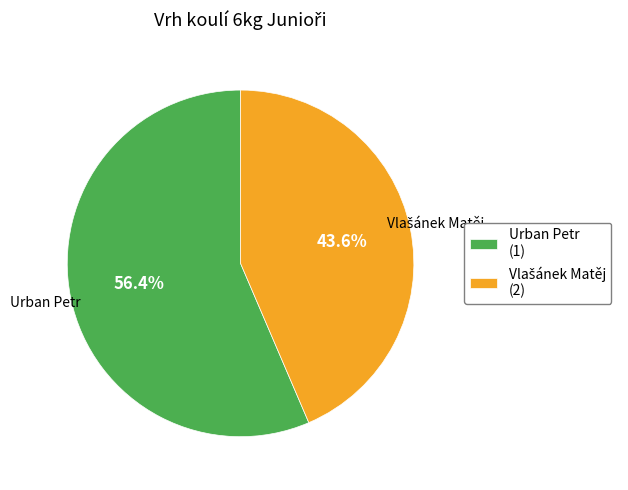

Is there a majority slice in this chart?

Yes